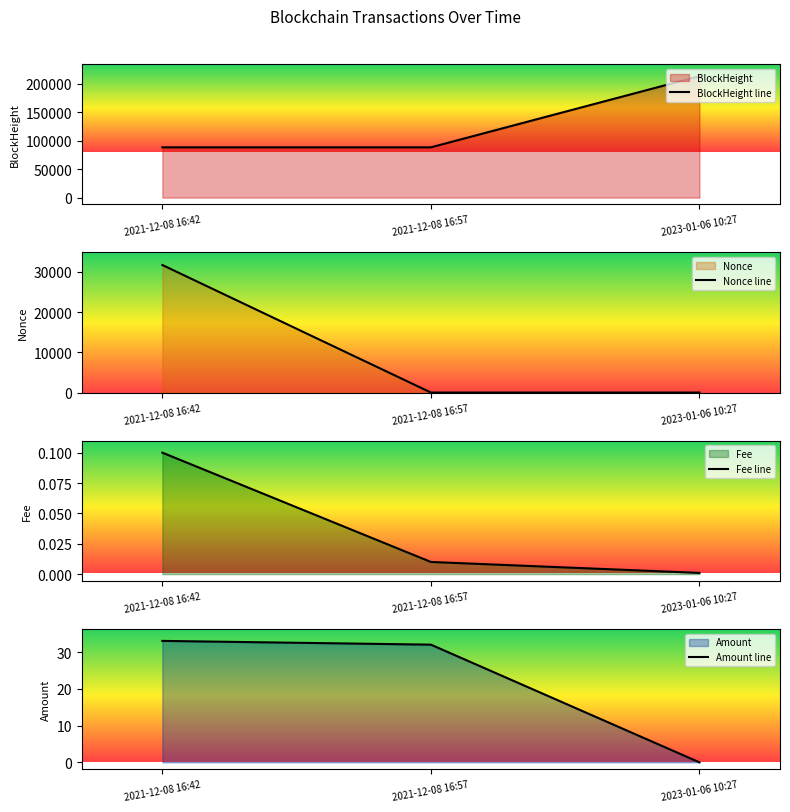

Which series has the widest spread of values?

BlockHeight